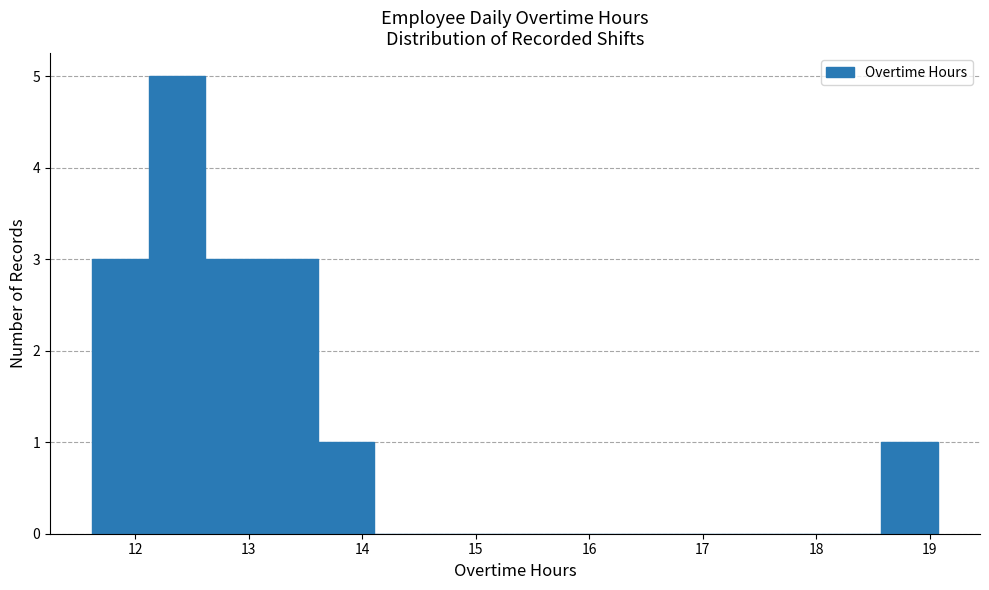

What is the height of the bar covering 12.6 to 13.1 on the x-axis? Neither the bar edges nor the heights are printed on the chart, so give them approximately, as read against the axes.

3